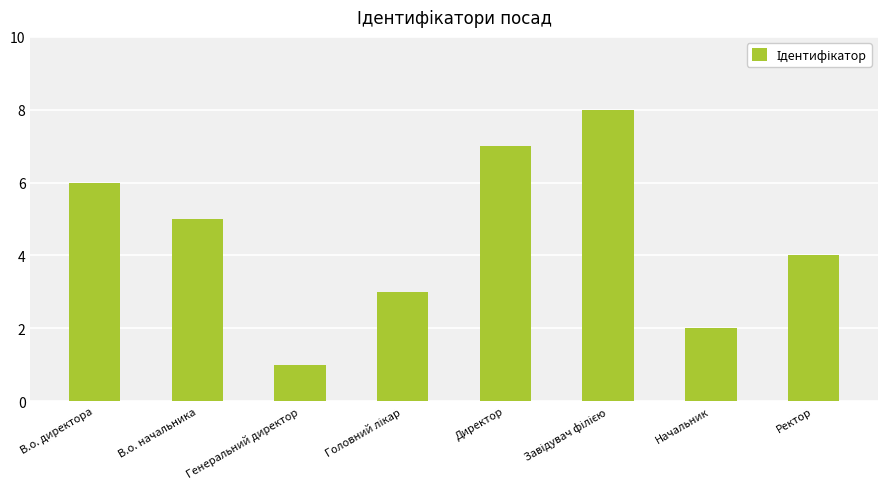

What is the ratio of the value at В.о. начальника to the value at Генеральний директор?

5.0